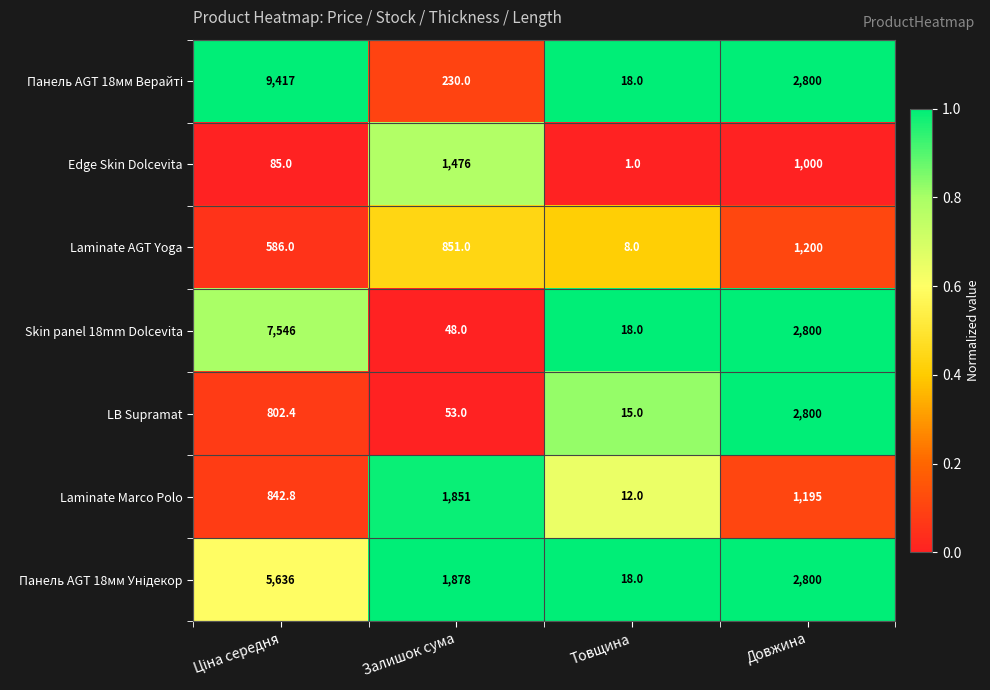

Read the LB Supramat value at Довжина.

2800.0